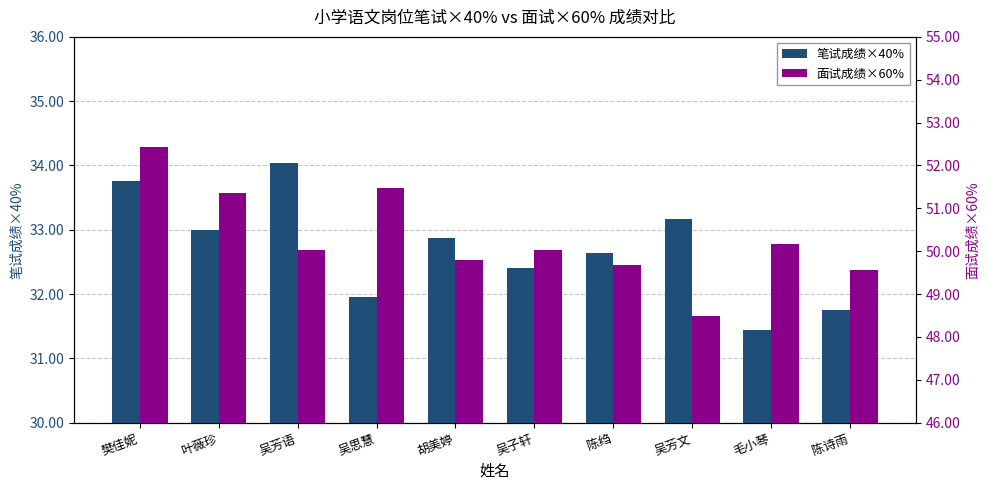

What is the highest value of the 笔试成绩×40% series?

34.0